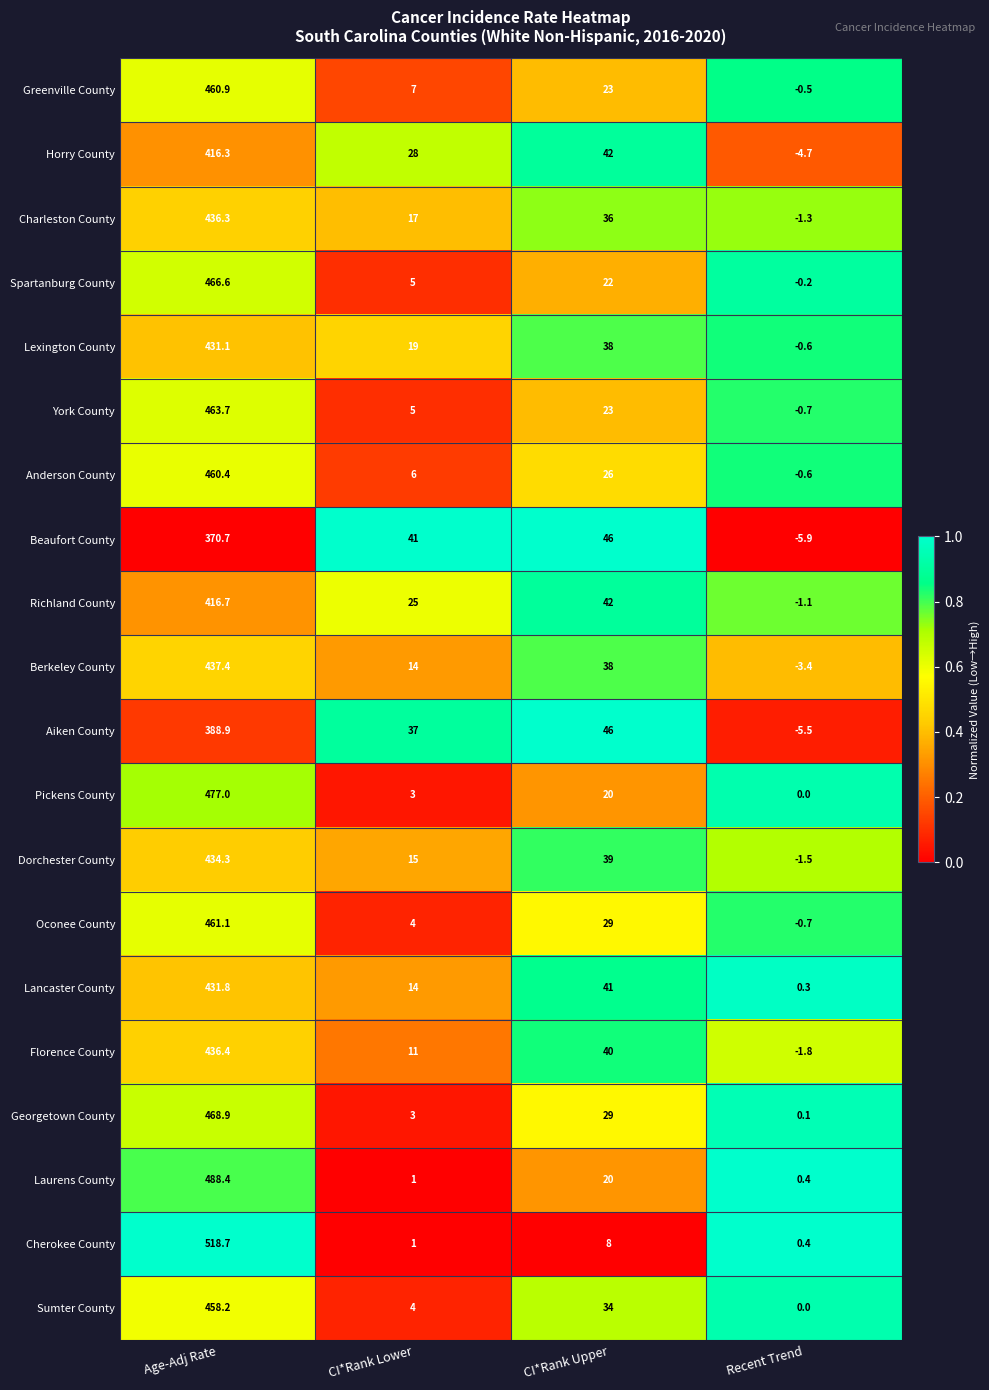

At which label does Greenville County reach its peak?

Age-Adj Rate